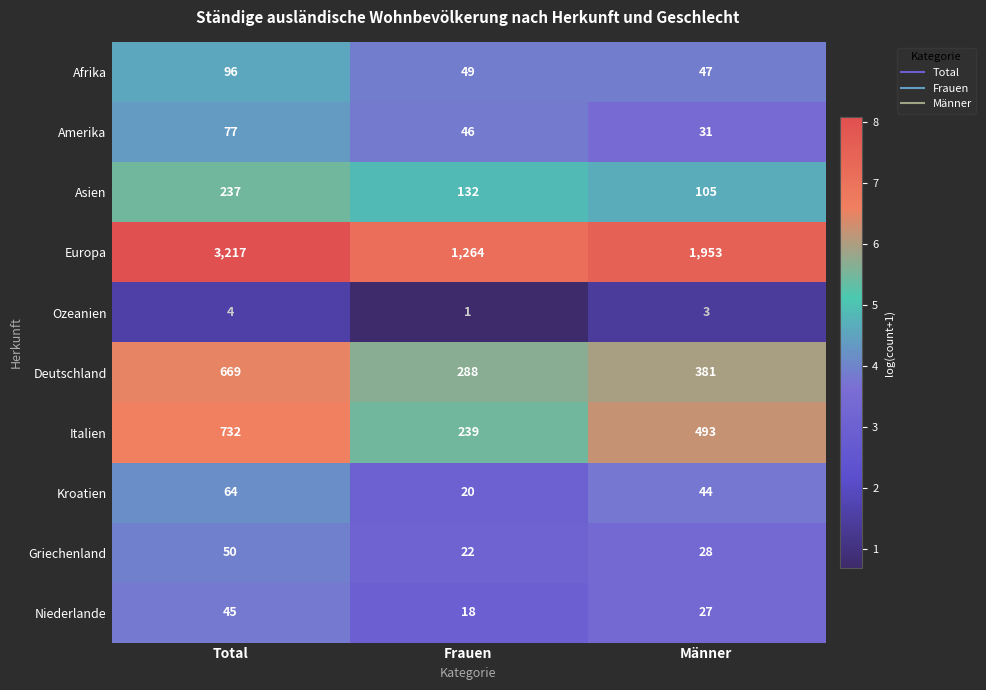

Reading left to right, list all the values displayed in this chart.

Afrika: 96	49	47
Amerika: 77	46	31
Asien: 237	132	105
Europa: 3217	1264	1953
Ozeanien: 4	1	3
Deutschland: 669	288	381
Italien: 732	239	493
Kroatien: 64	20	44
Griechenland: 50	22	28
Niederlande: 45	18	27